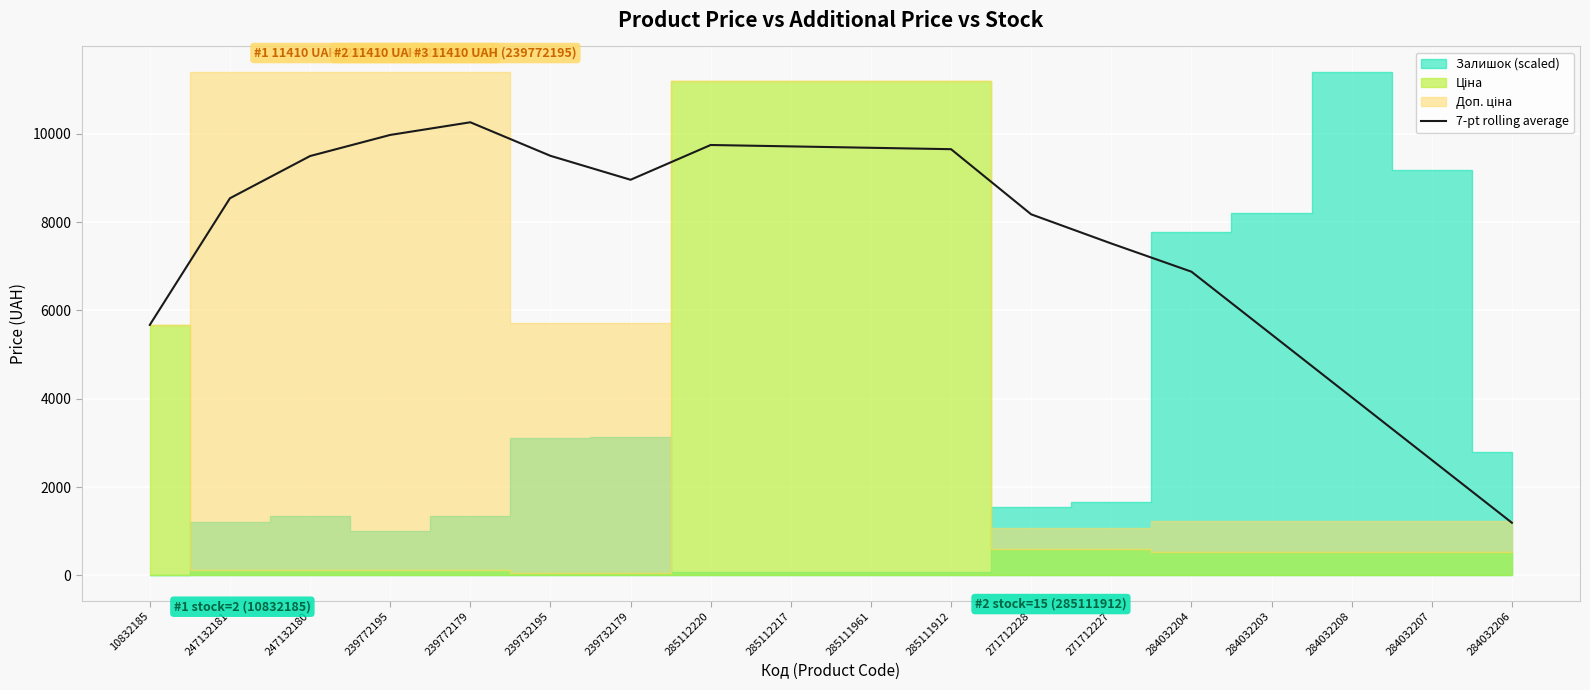

What is the minimum value for 7-pt rolling average?

1191.5